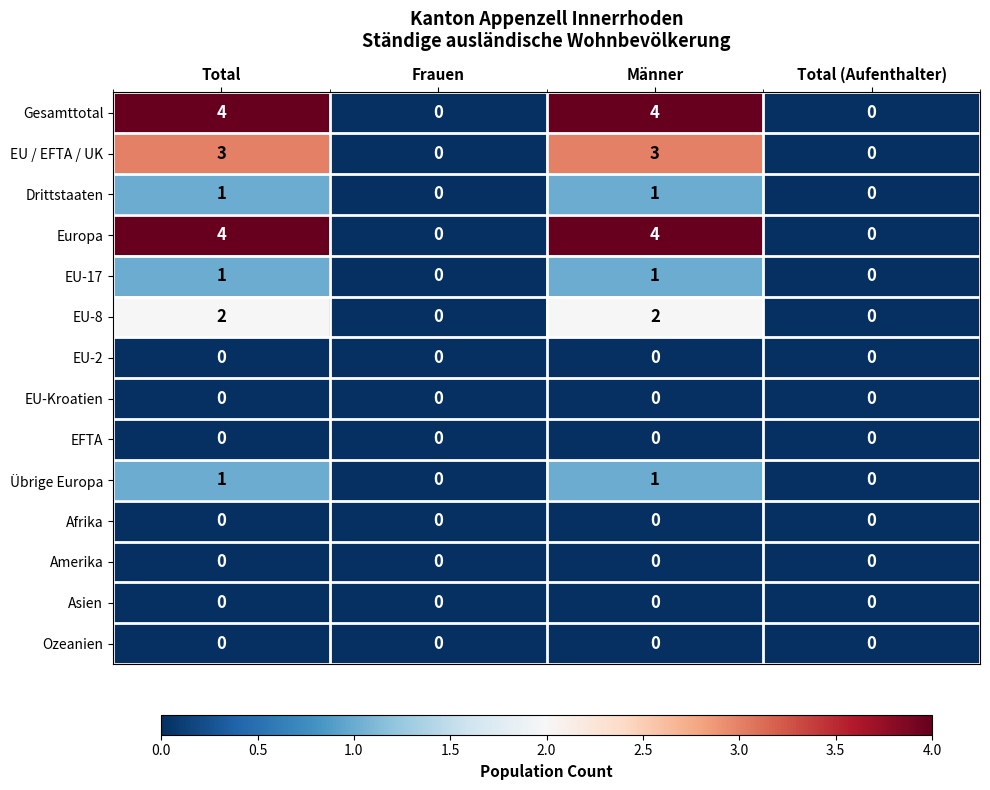

What is the spread (max minus min) of values at Total?

4